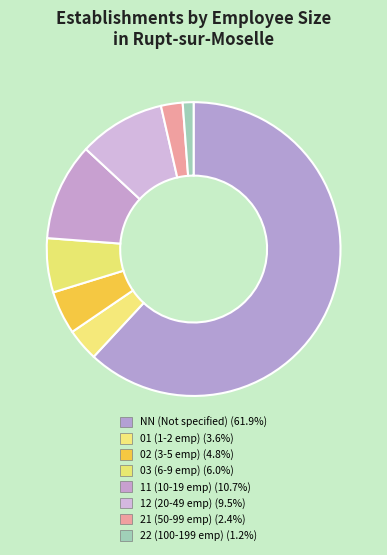

To the nearest percent, what is the average slice percentage?

12%